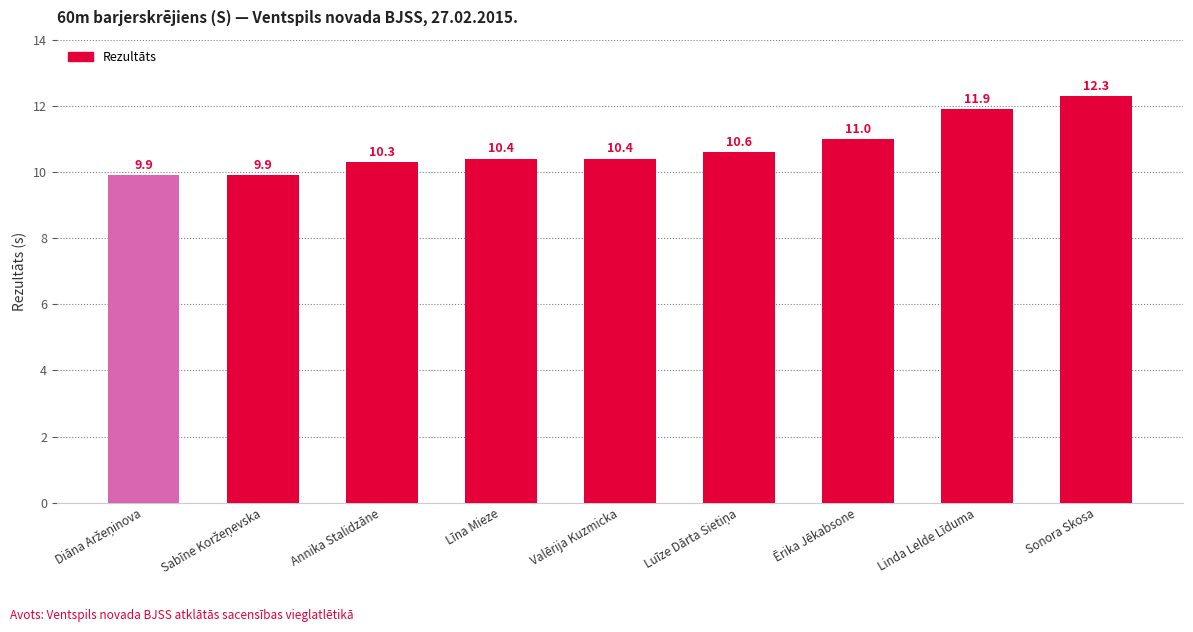

How many data points does each series have?

9